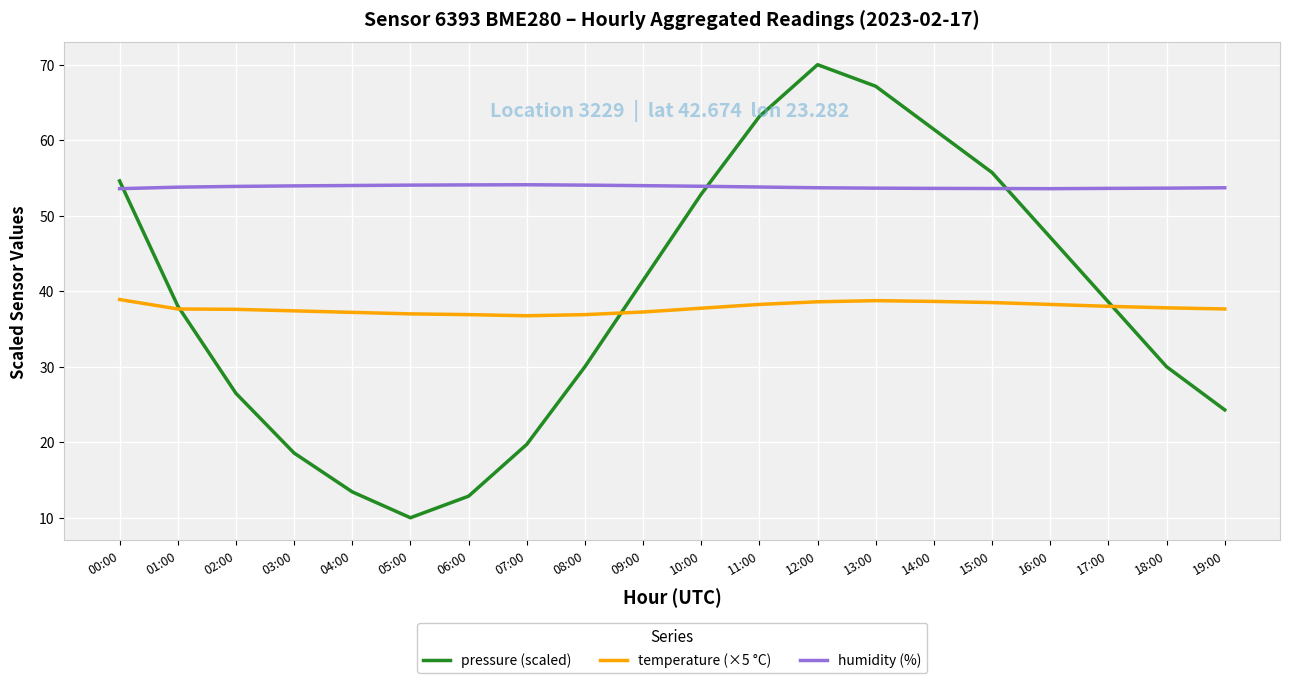

Which label corresponds to the largest value in the chart?

12:00